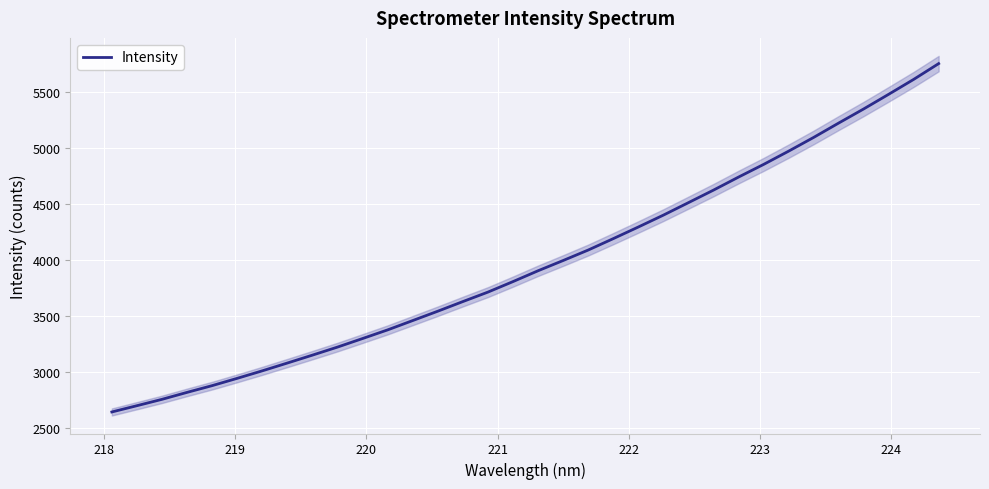

What is the lowest value of the Intensity series?

2643.0